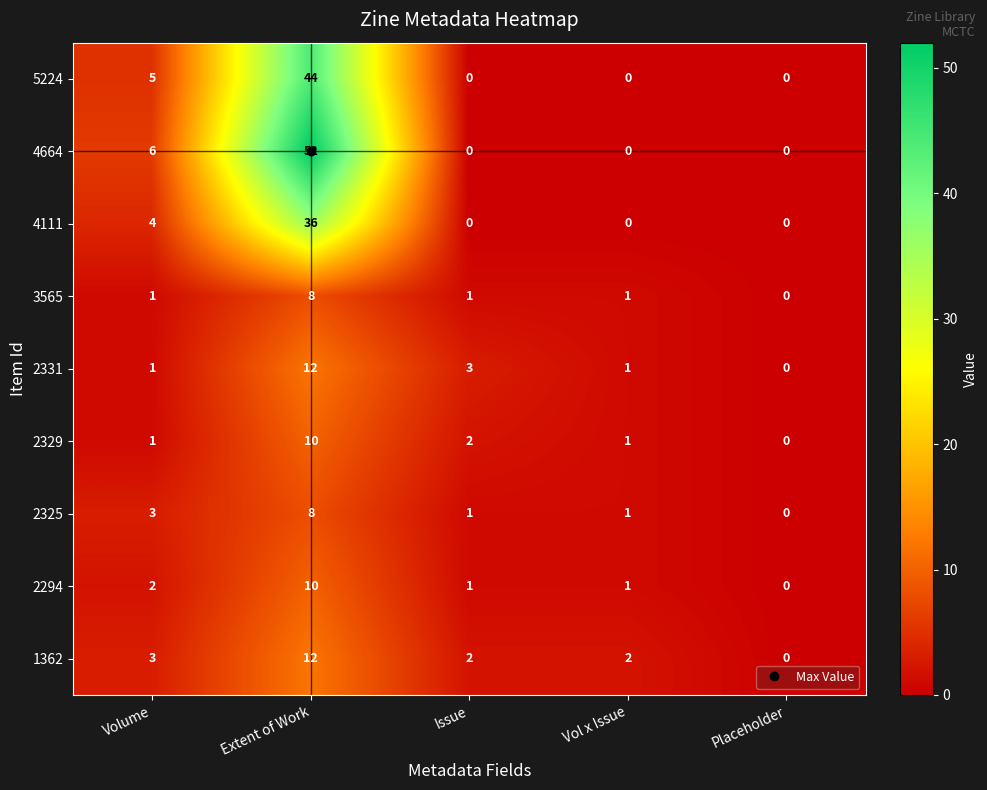

The value of 2329 at Issue is 3. True or false?

False